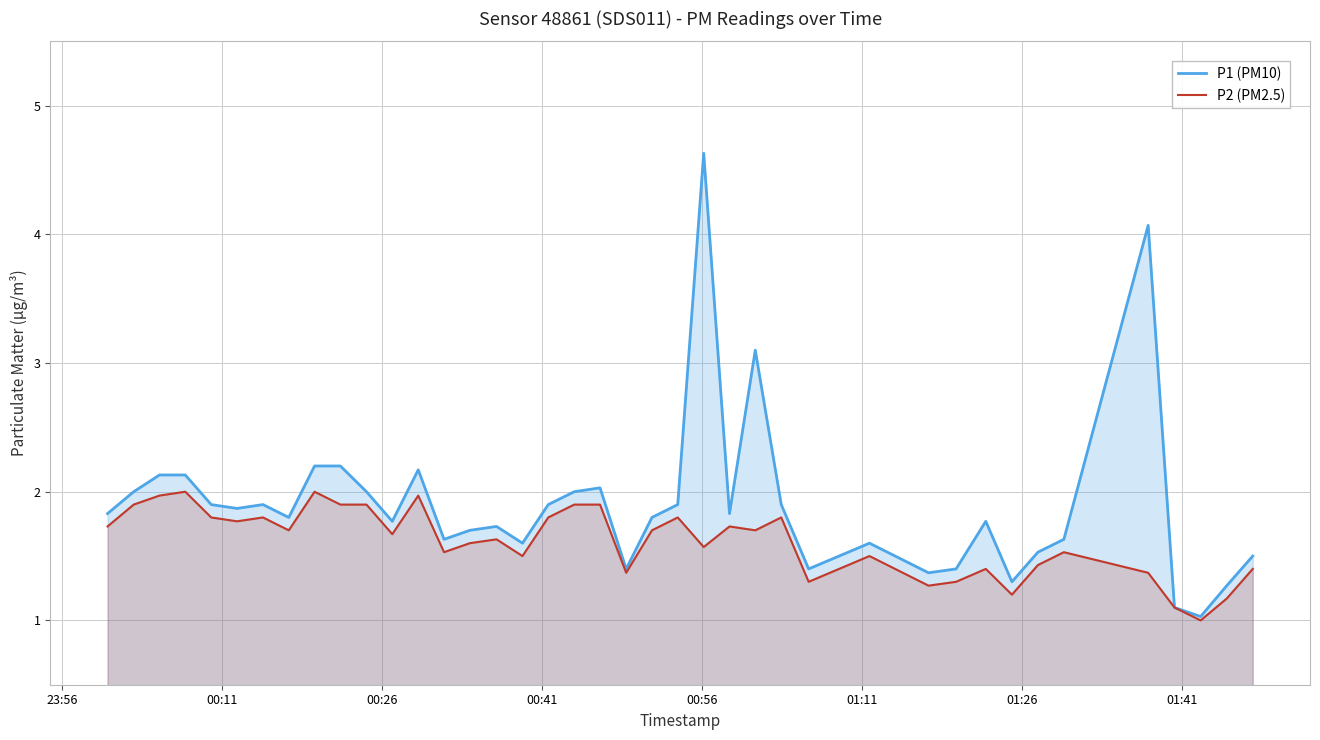

What is the minimum value shown in the chart?

1.0